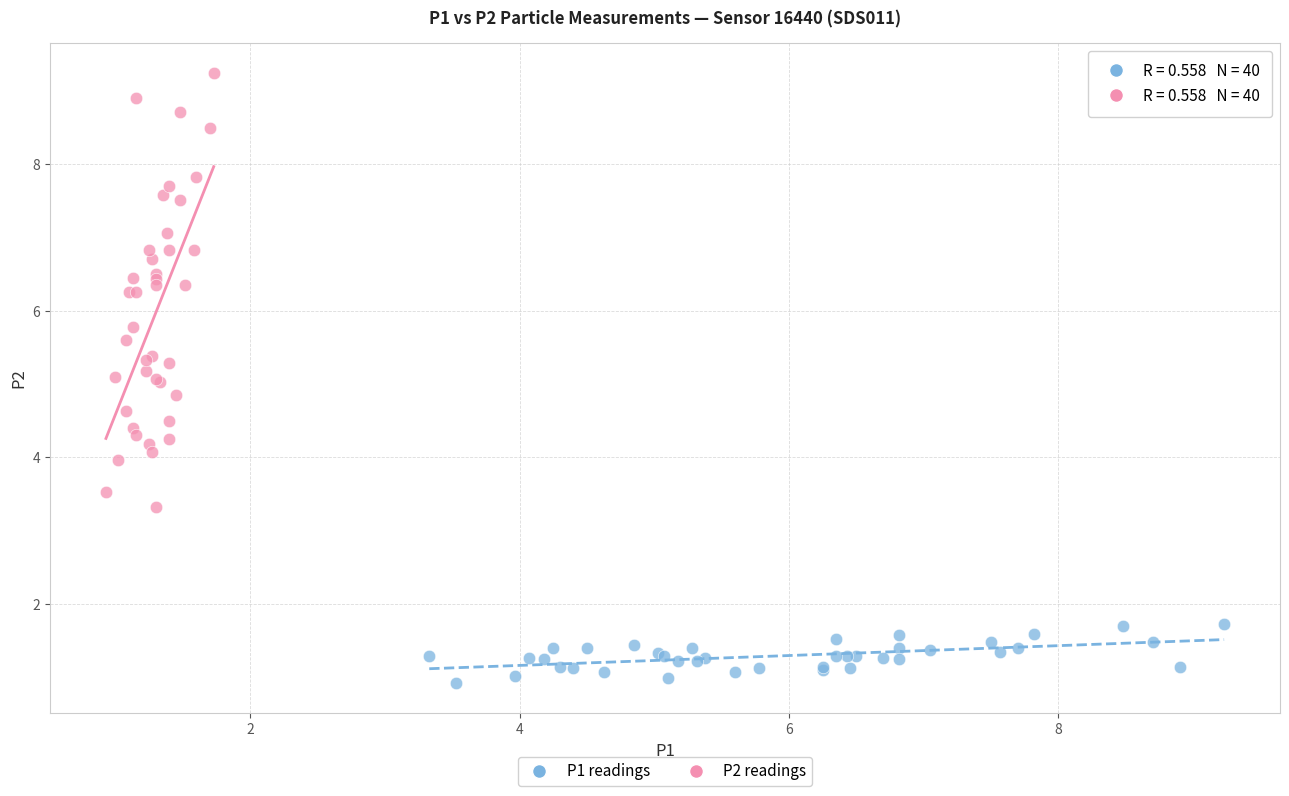

Which series reaches the minimum Y coordinate?

P1 readings